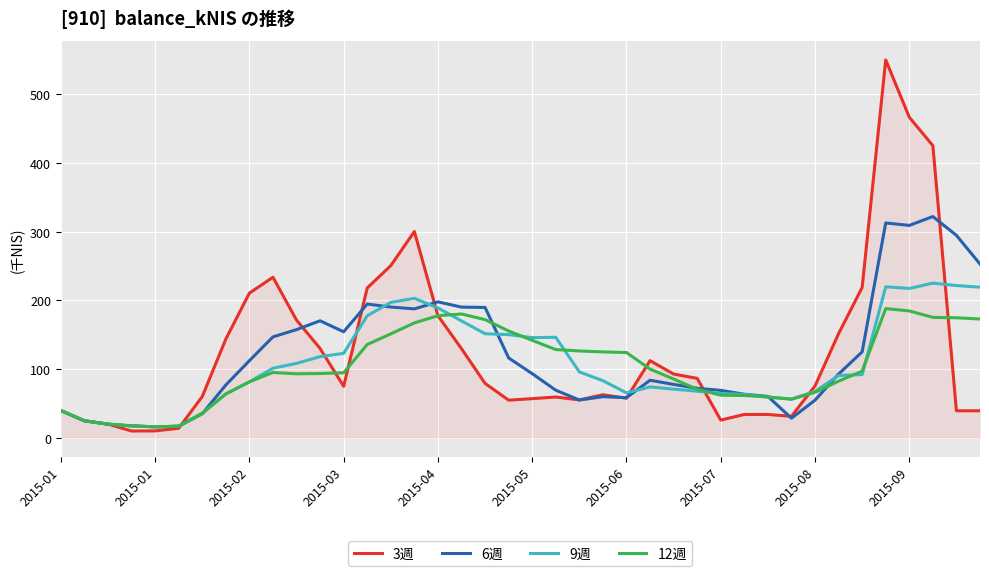

How many lines are shown in the chart?

4